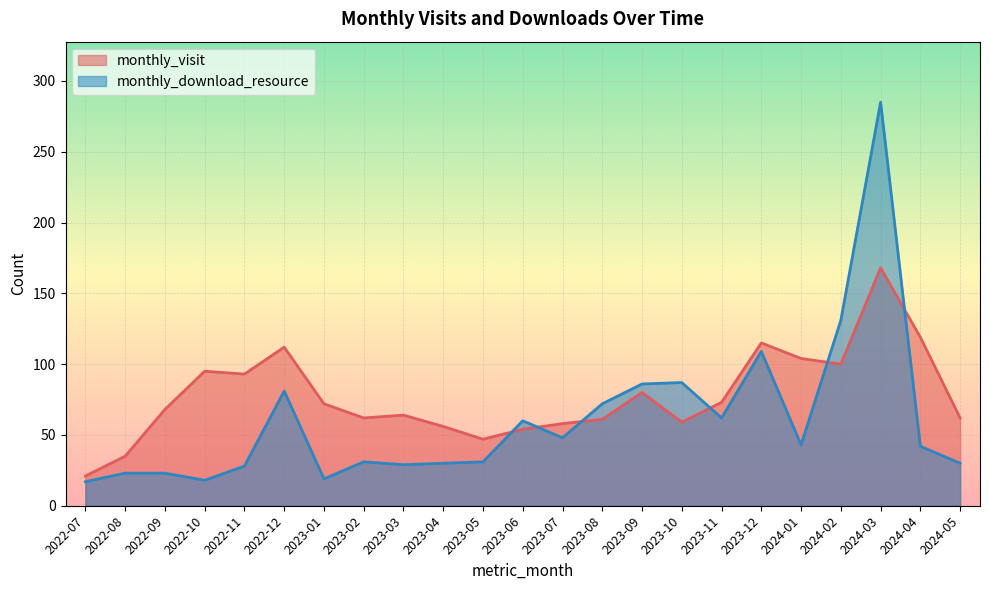

At 2024-04, list the series in order from largest to smallest.

monthly_visit, monthly_download_resource